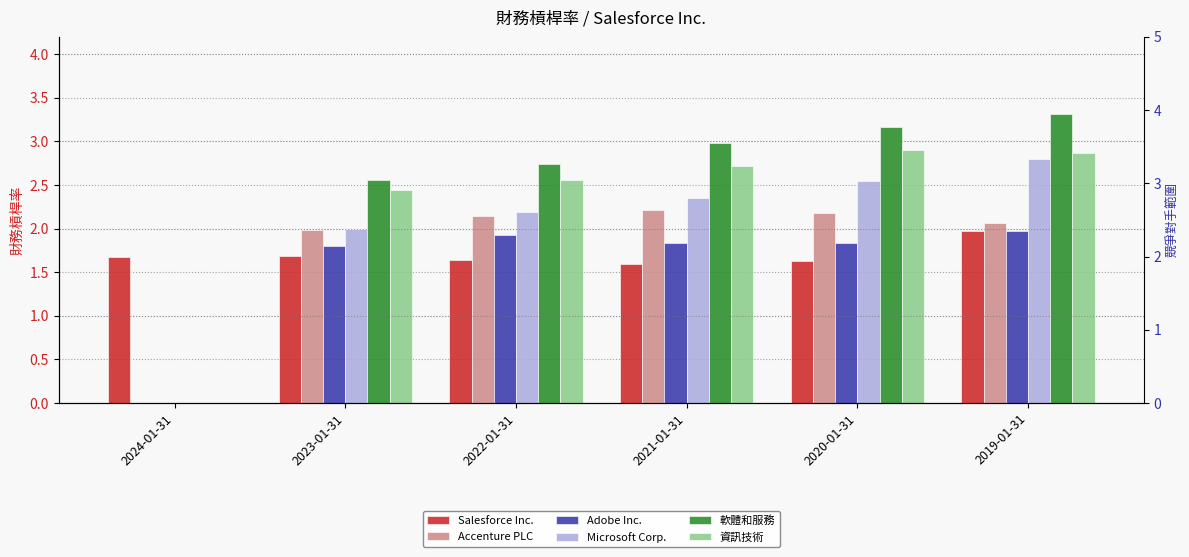

At how many categories does at least one series exceed 2?

5